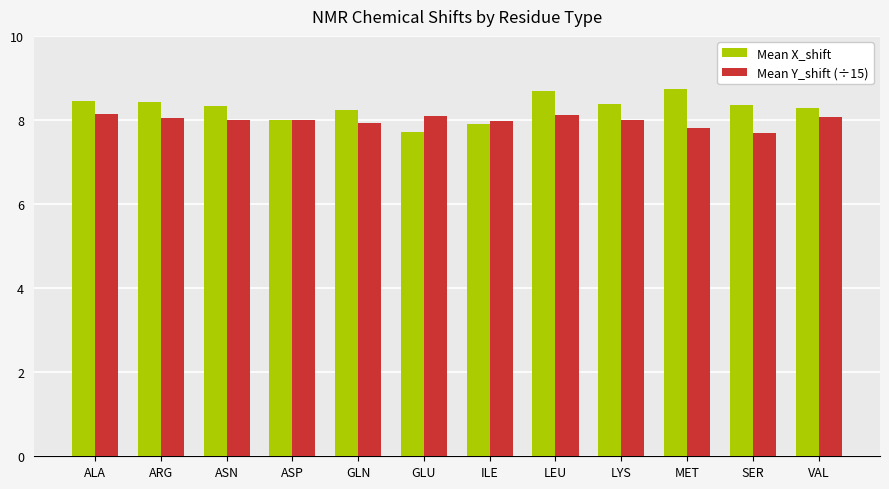

What is the minimum value for Mean X_shift?

7.7